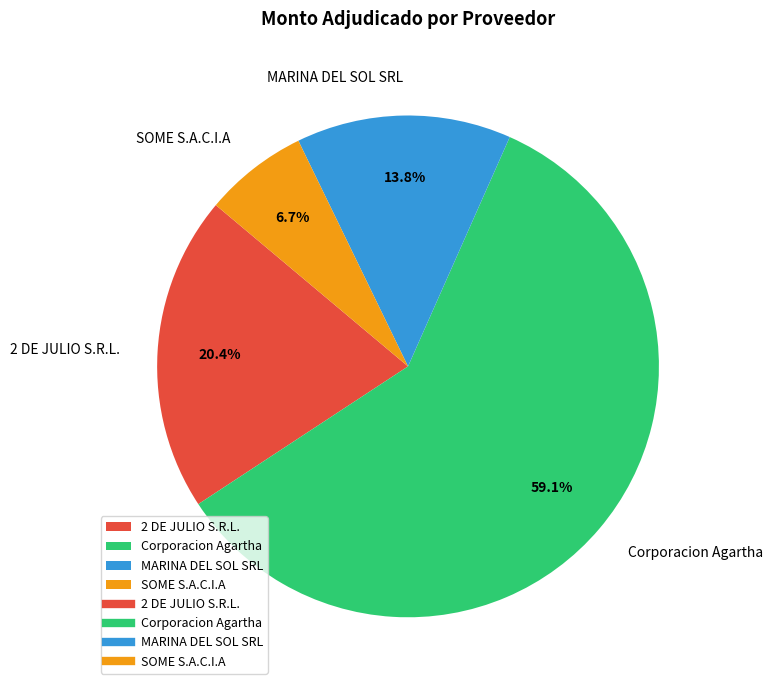

Is the sum of Corporacion Agartha and 2 DE JULIO S.R.L. greater than half?

Yes